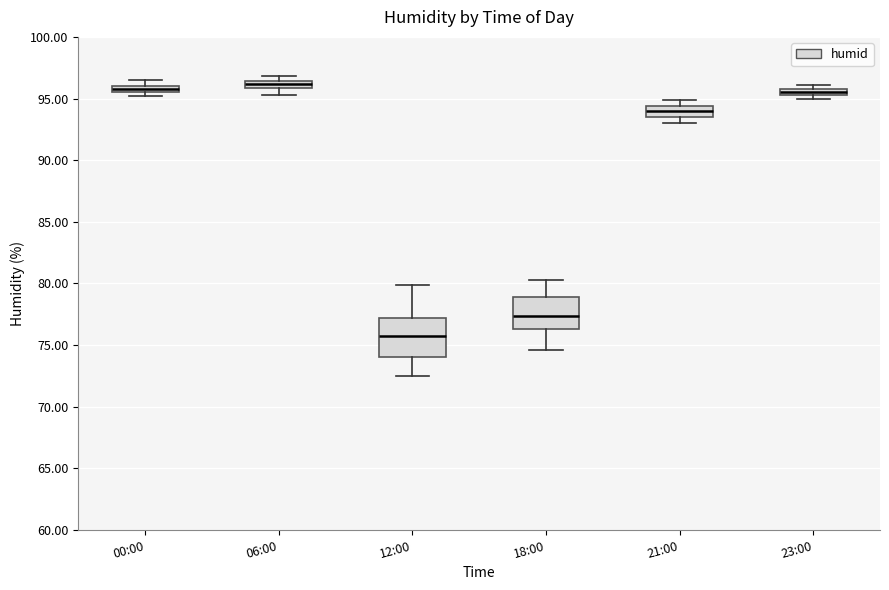

Where does the lower whisker of the box for 06:00 end on the y-axis? The values are not printed on the chart, so give them approximately, as read against the axis.

95.5